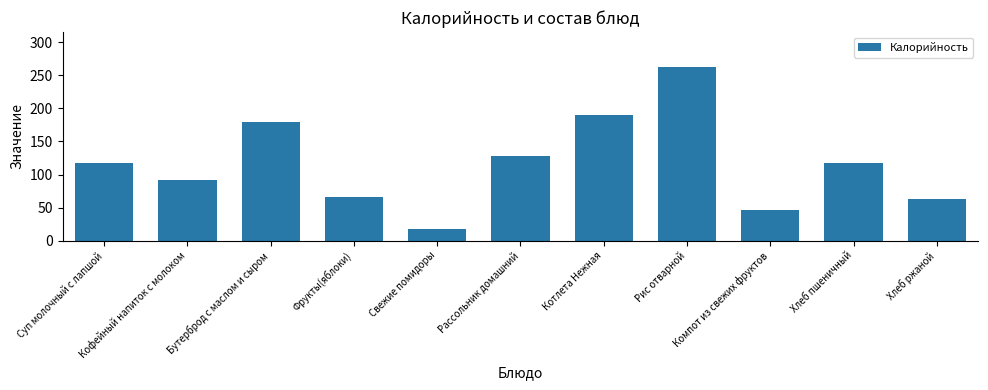

What is the sum of all values?

1281.7